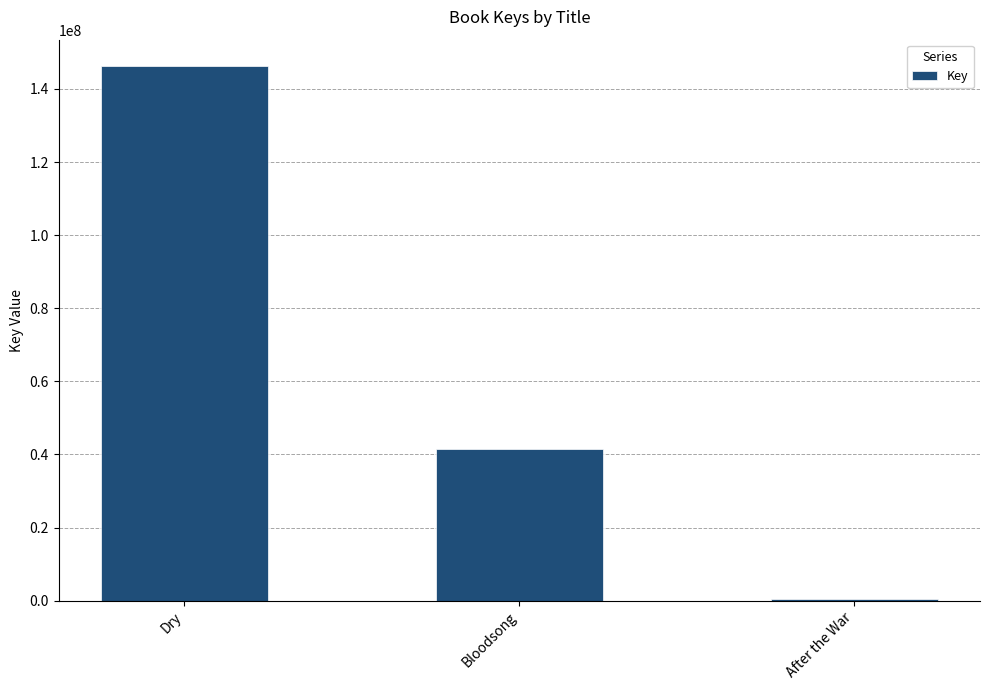

Reading right to left, what are all the values shown in this chart?

335857	41400337	146176983